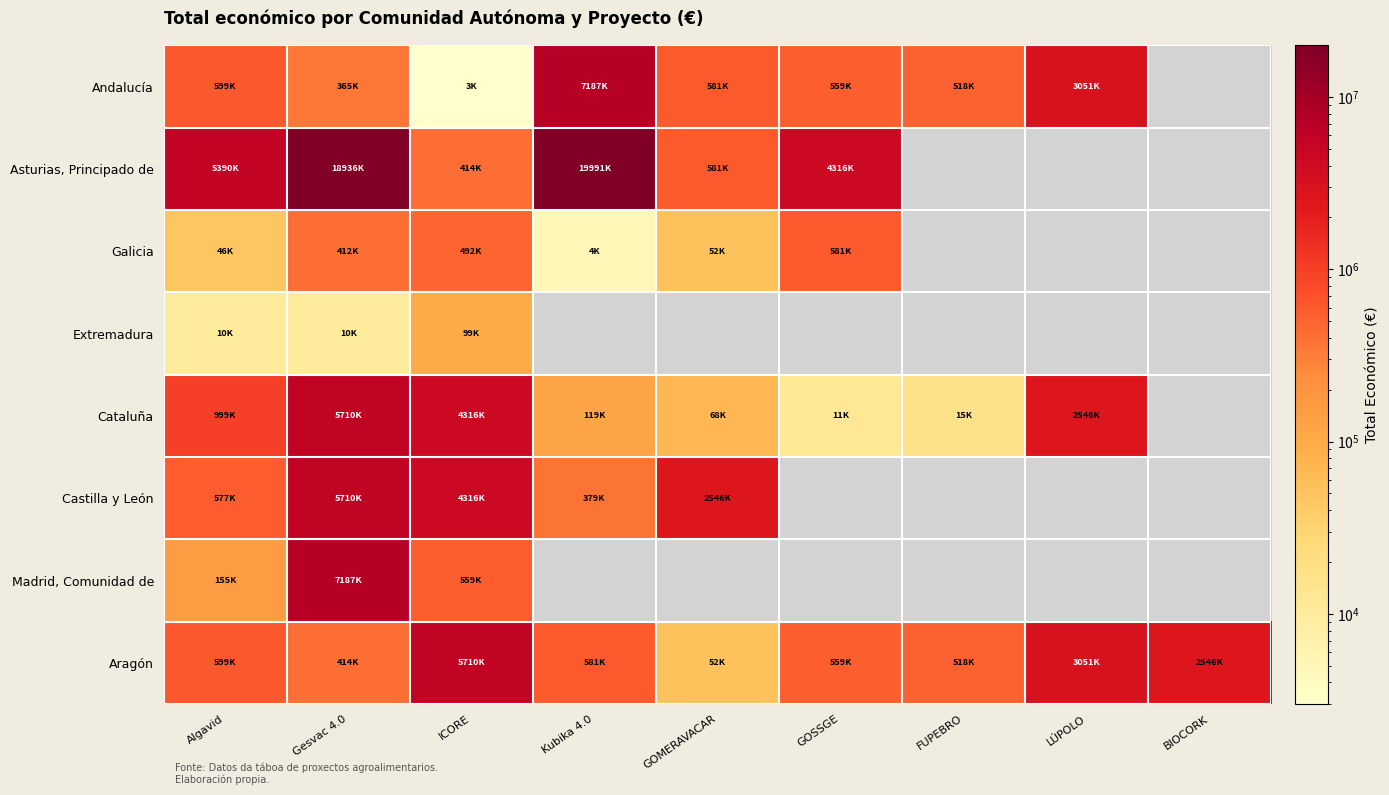

Where is Aragón nearest to the value 2881075?

LÚPOLO